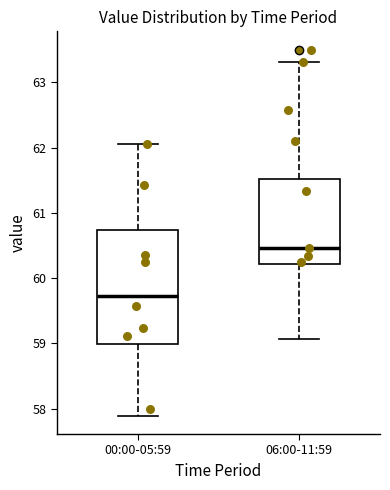

Which box's median line is the lowest?

00:00-05:59